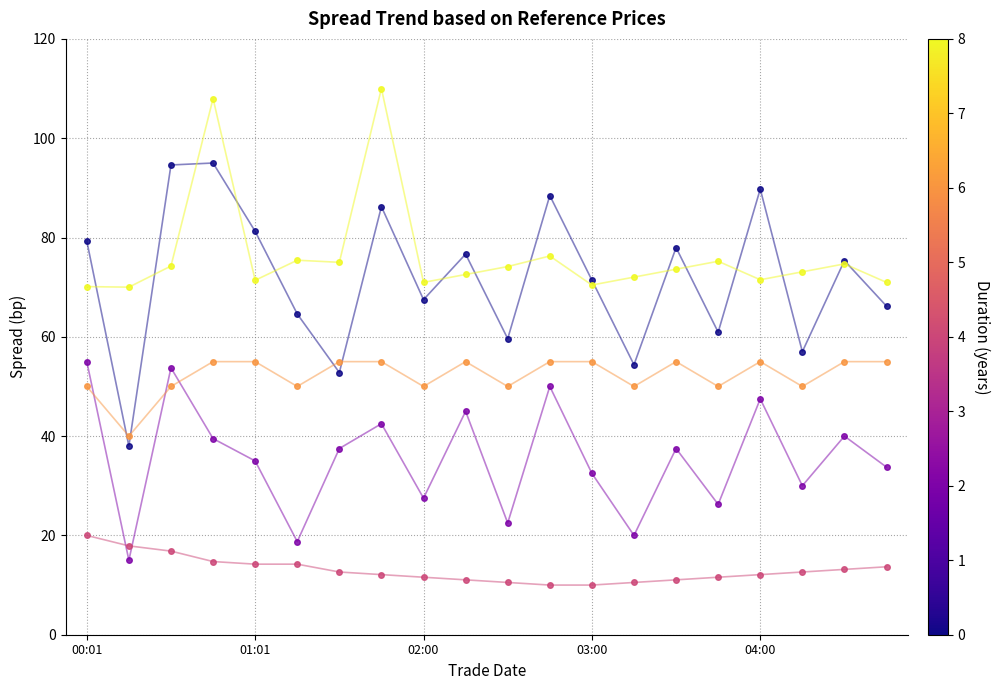

What is the greatest value displayed?

110.0